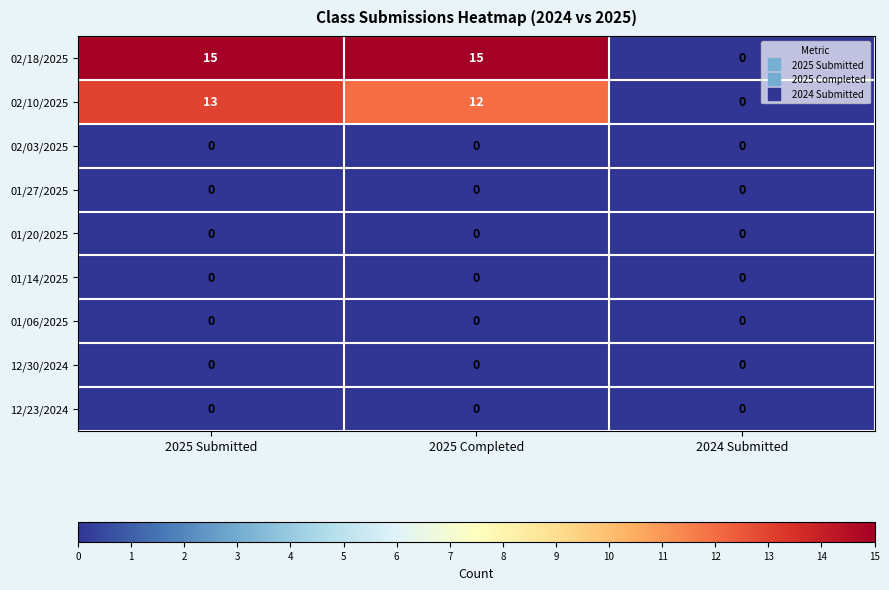

True or false: 02/10/2025 has a value of 5 at 2024 Submitted.

False